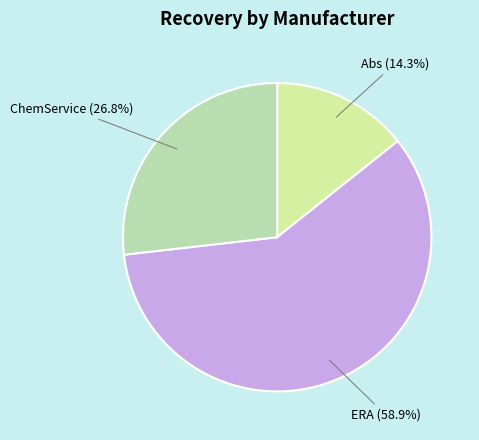

What is the largest slice in the pie chart?

ERA